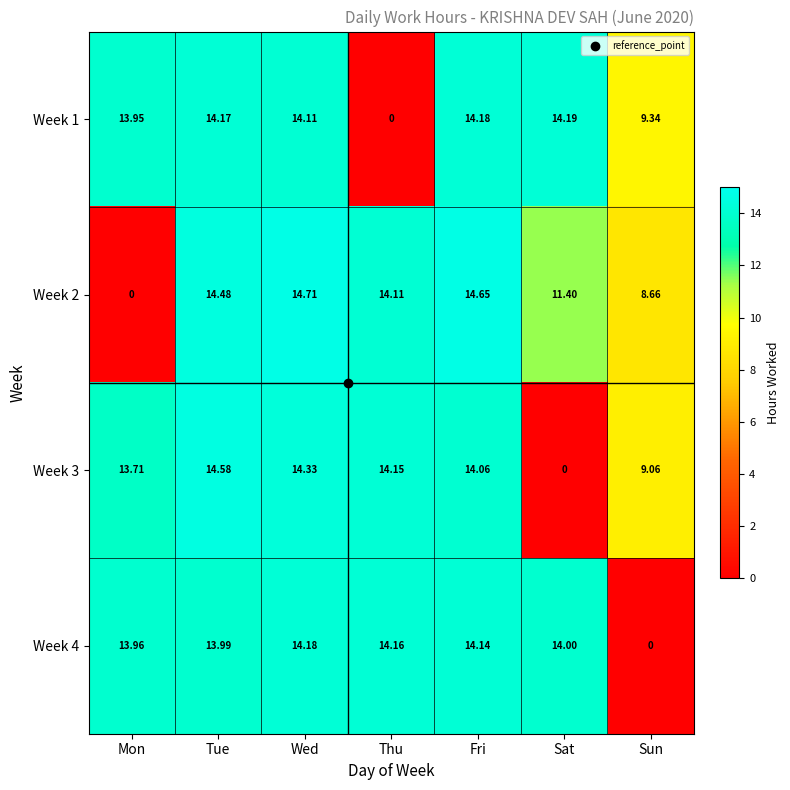

What is the difference between the highest and lowest values at Sun?

9.3